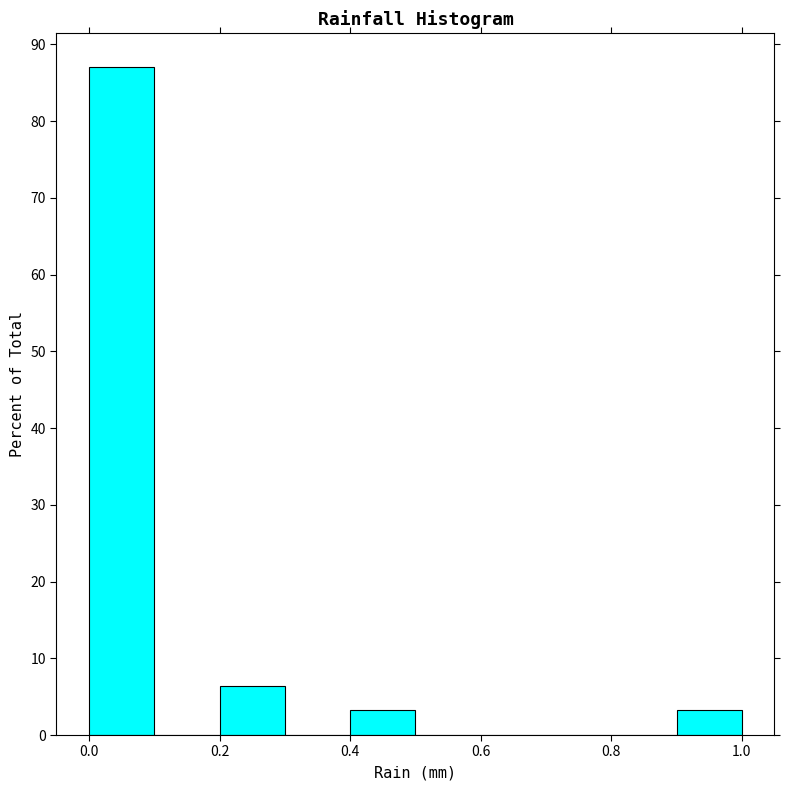

Reading left to right, transcribe this chart: for each bar, give the range it covers on the x-axis and its height. The values are not printed on the chart, so give them approximately, as read against the axis.

0.0 to 0.1: 87
0.1 to 0.2: 0
0.2 to 0.3: 6
0.3 to 0.4: 0
0.4 to 0.5: 3
0.5 to 0.6: 0
0.6 to 0.7: 0
0.7 to 0.8: 0
0.8 to 0.9: 0
0.9 to 1.0: 3